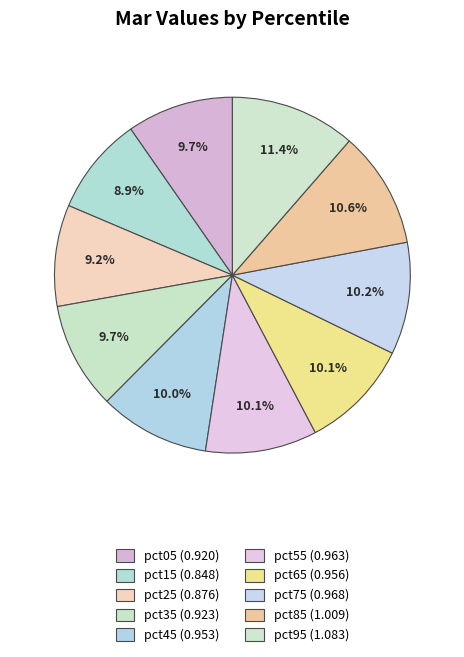

To the nearest percent, what is the combined percentage of pct45 and pct35?

20%